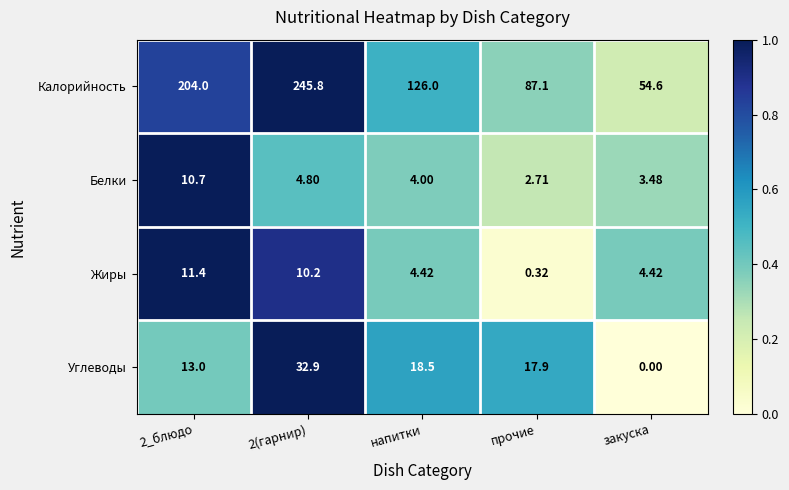

What is the total value across all series at прочие?

108.0